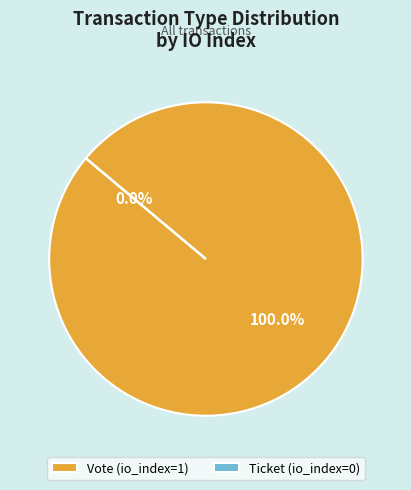

Rank the categories by value from lowest to highest.

Ticket, Vote